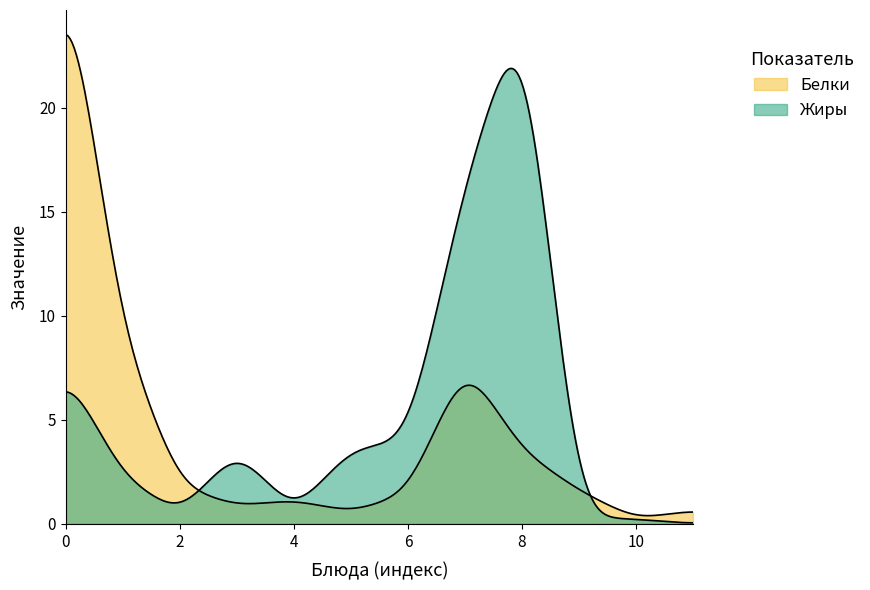

The value of Жиры at Хлеб is 0.2. True or false?

False